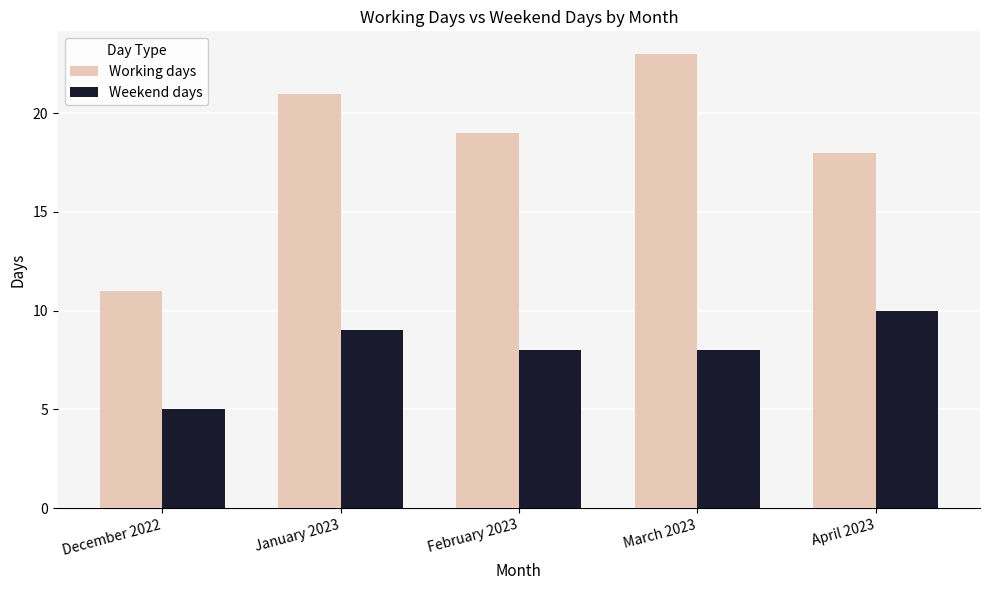

Read the Weekend days value at April 2023.

10